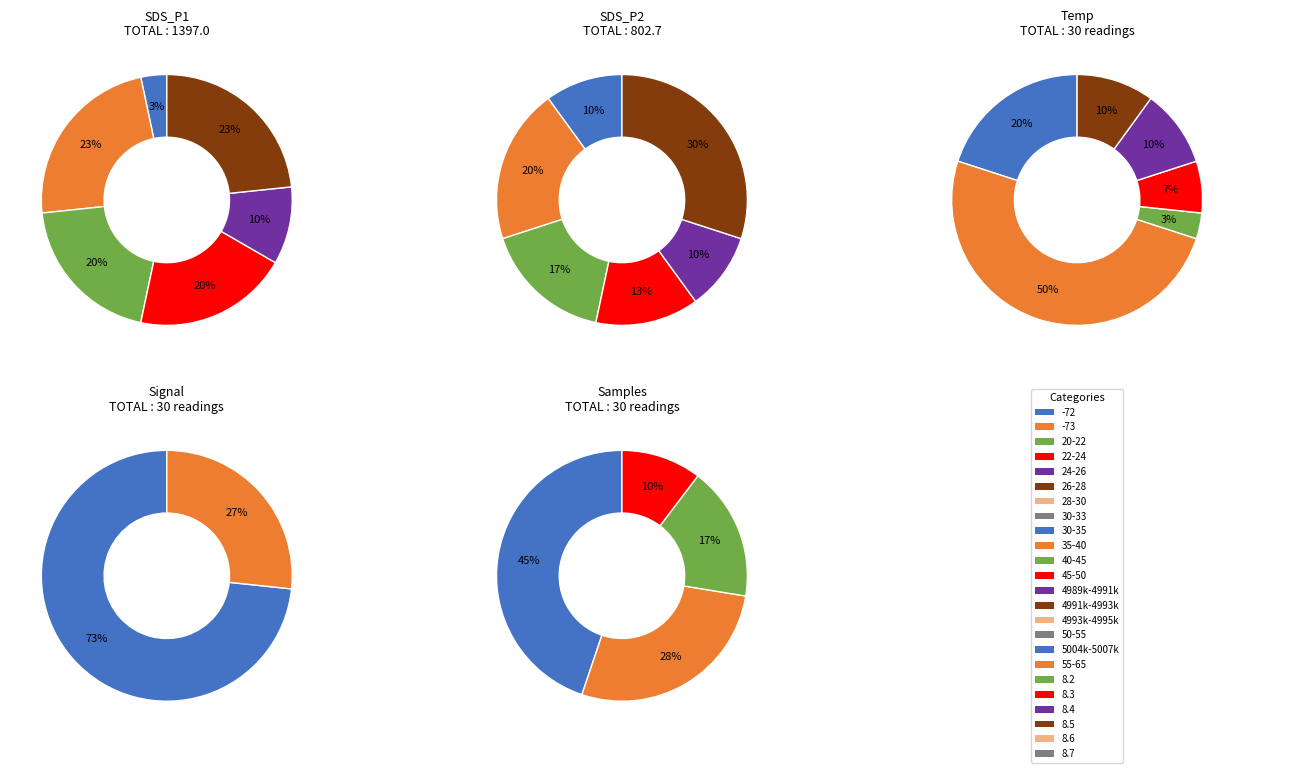

Combined, what portion of the pie is 8 and 23?

6.7%